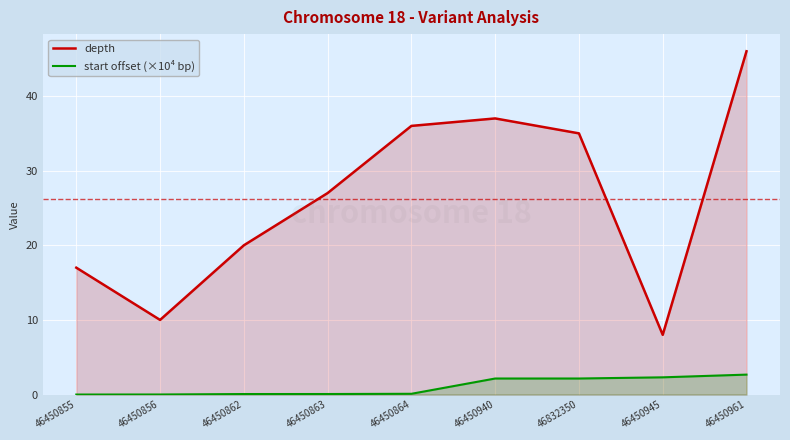

Which series has the widest spread of values?

depth